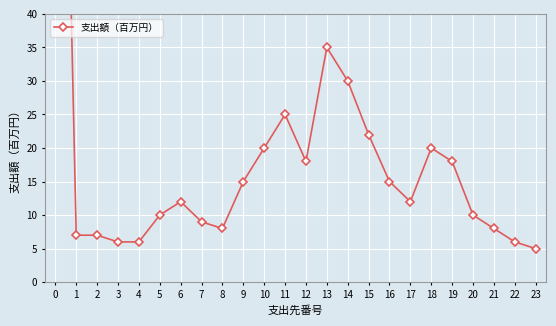

The chart shows a value of 30 at 14. True or false?

True